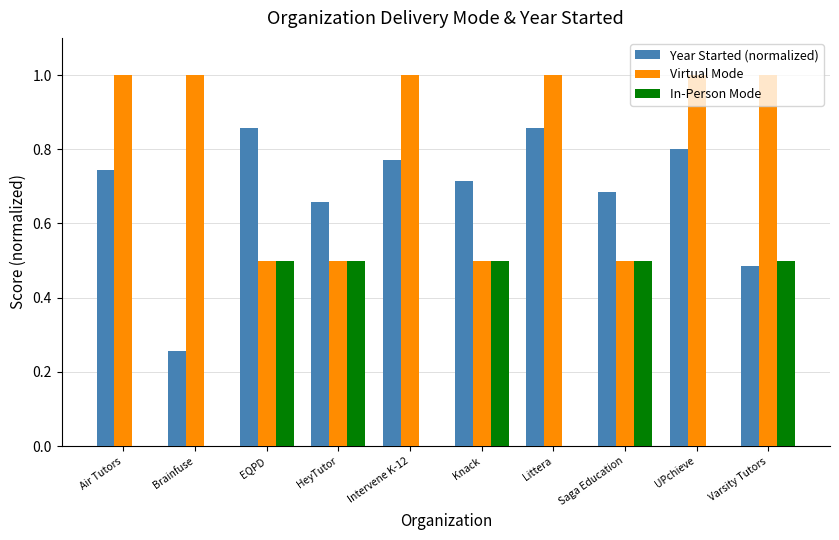

What is the greatest value displayed?

1.0